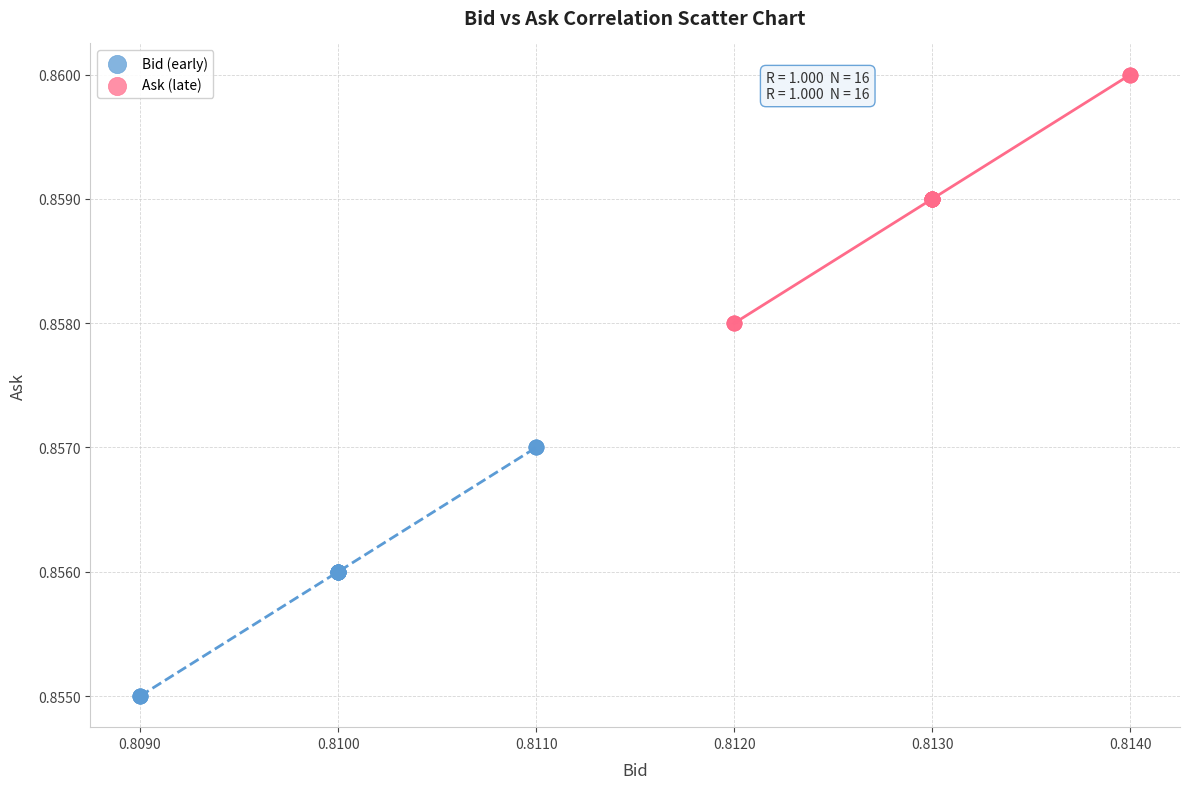

Which series reaches the maximum Y coordinate?

Ask (late)